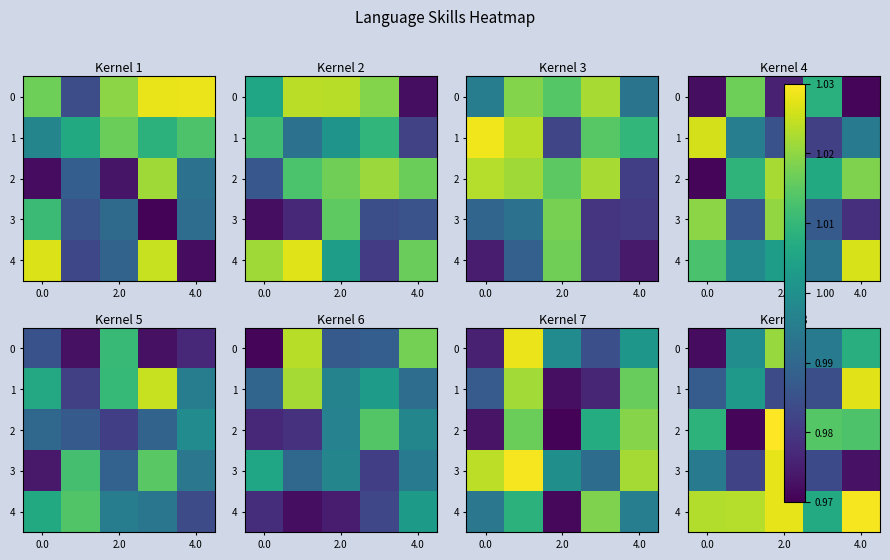

At how many categories does at least one series exceed 1?

5